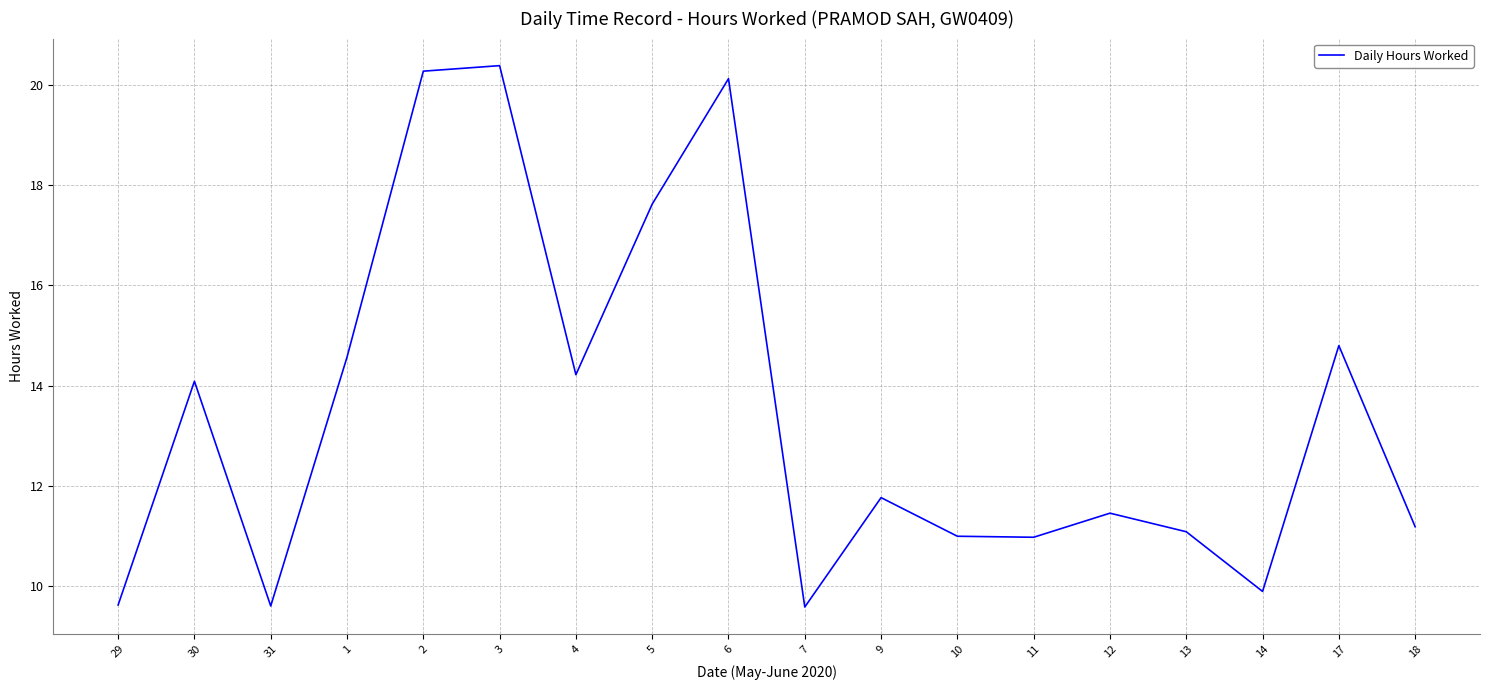

What is the ratio of the value at 14 to the value at 12?

0.9